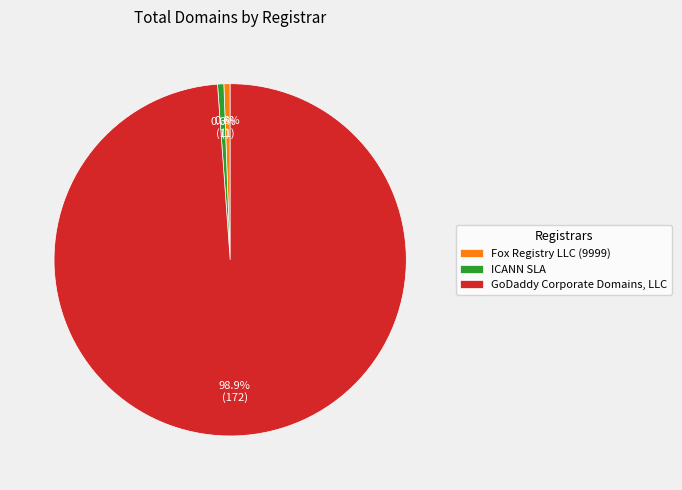

Which slice is the largest?

GoDaddy Corporate Domains, LLC